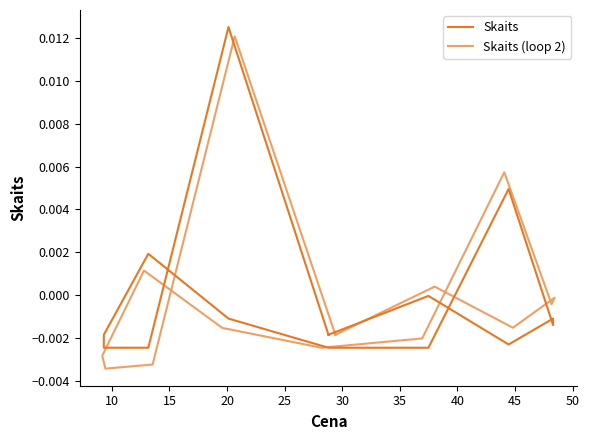

Is this an area chart (filled region under the line)?

No